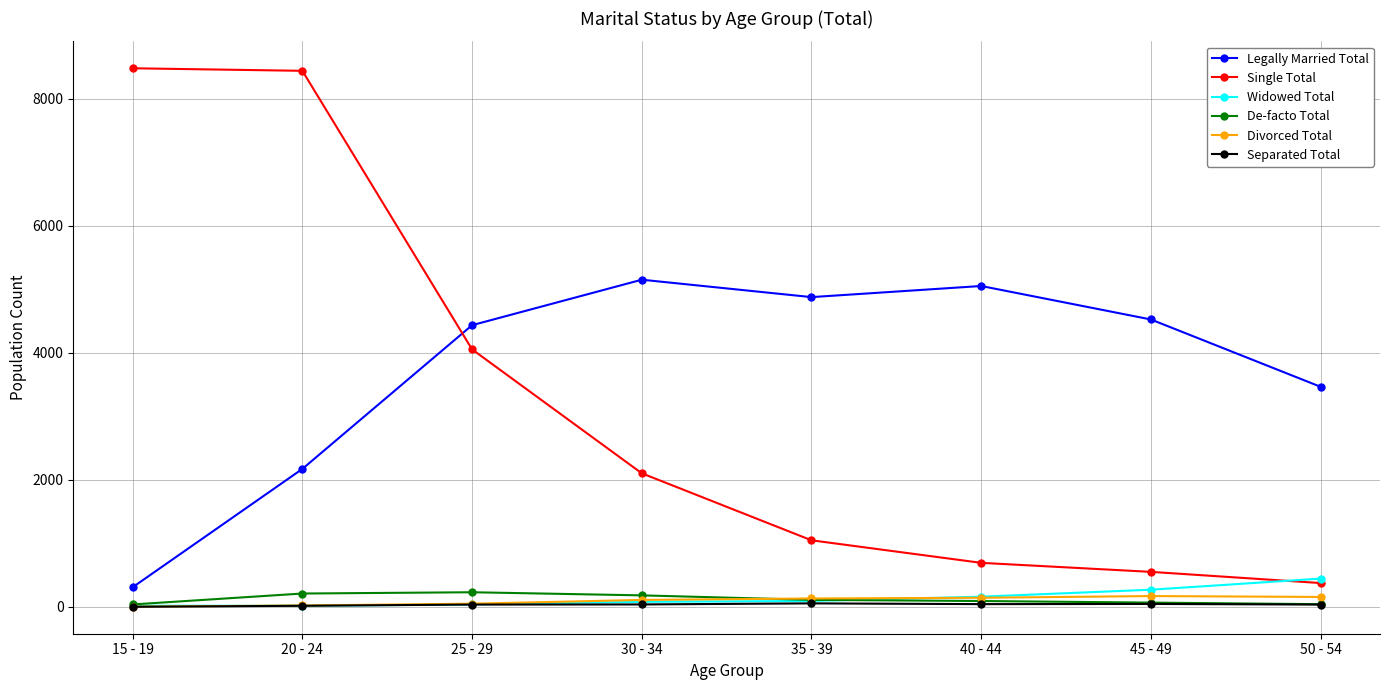

Is the value of De-facto Total at 30 - 34 greater than the value of Single Total at 45 - 49?

No